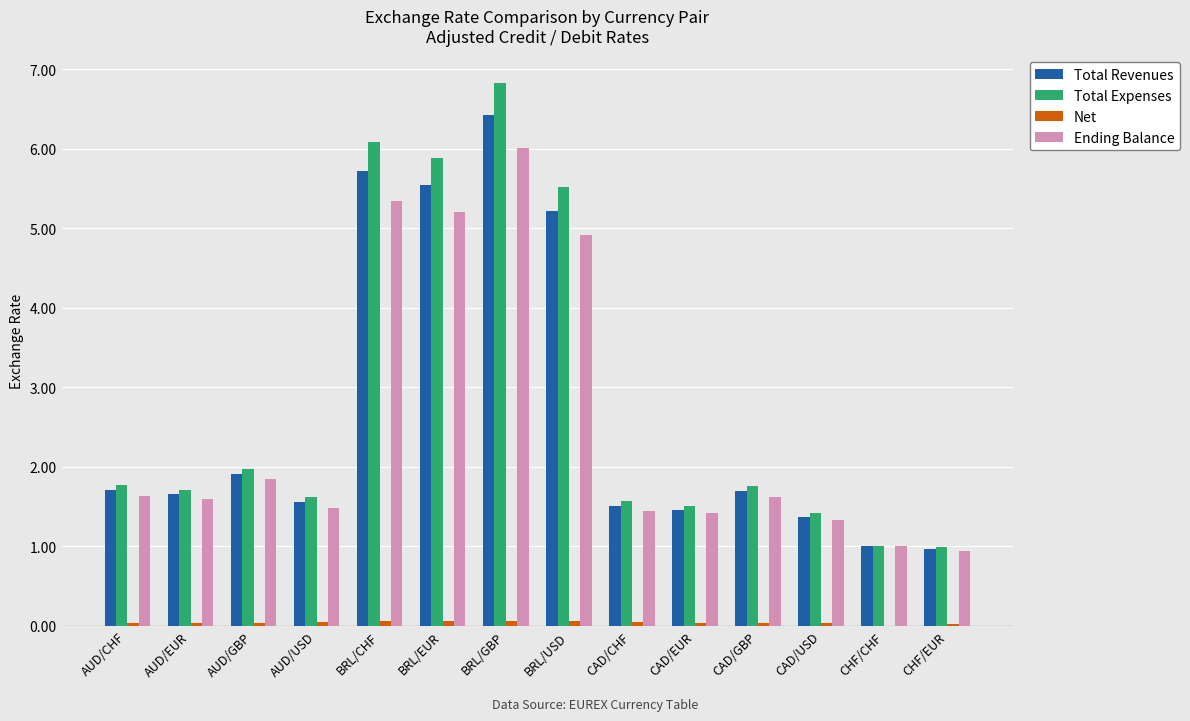

How many series are shown in this chart?

4